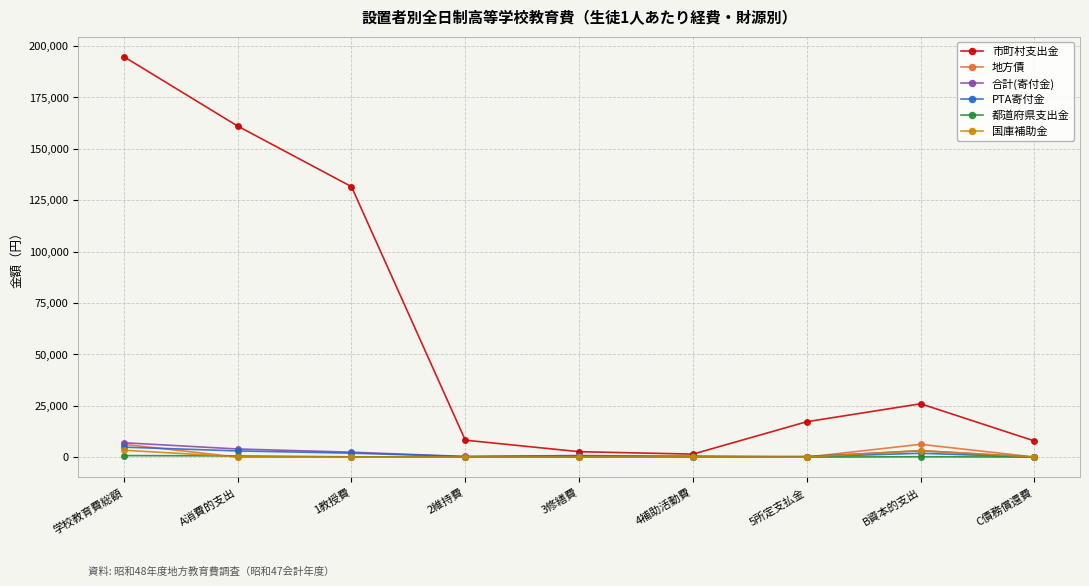

In 市町村支出金, how many points are higher than both neighbors (excluding endpoints)?

1